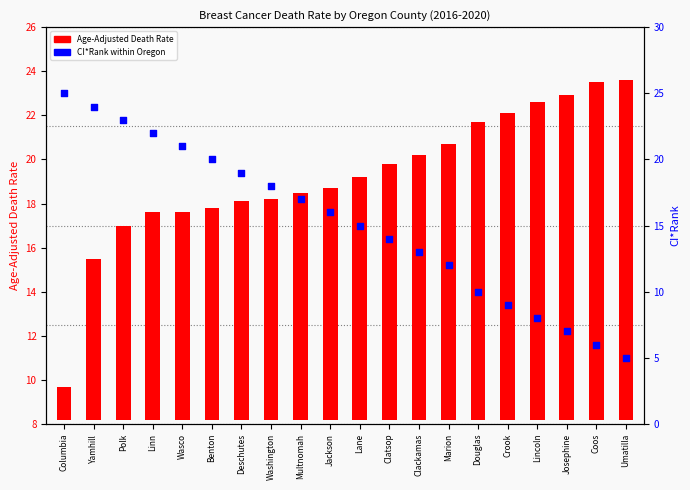

At how many categories does at least one series exceed 2?

20